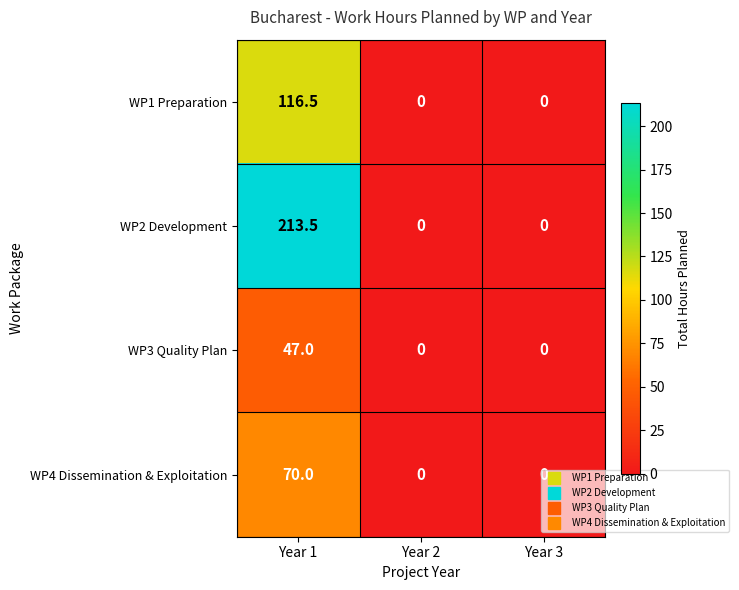

At which category is the sum across all series the highest?

Year 1